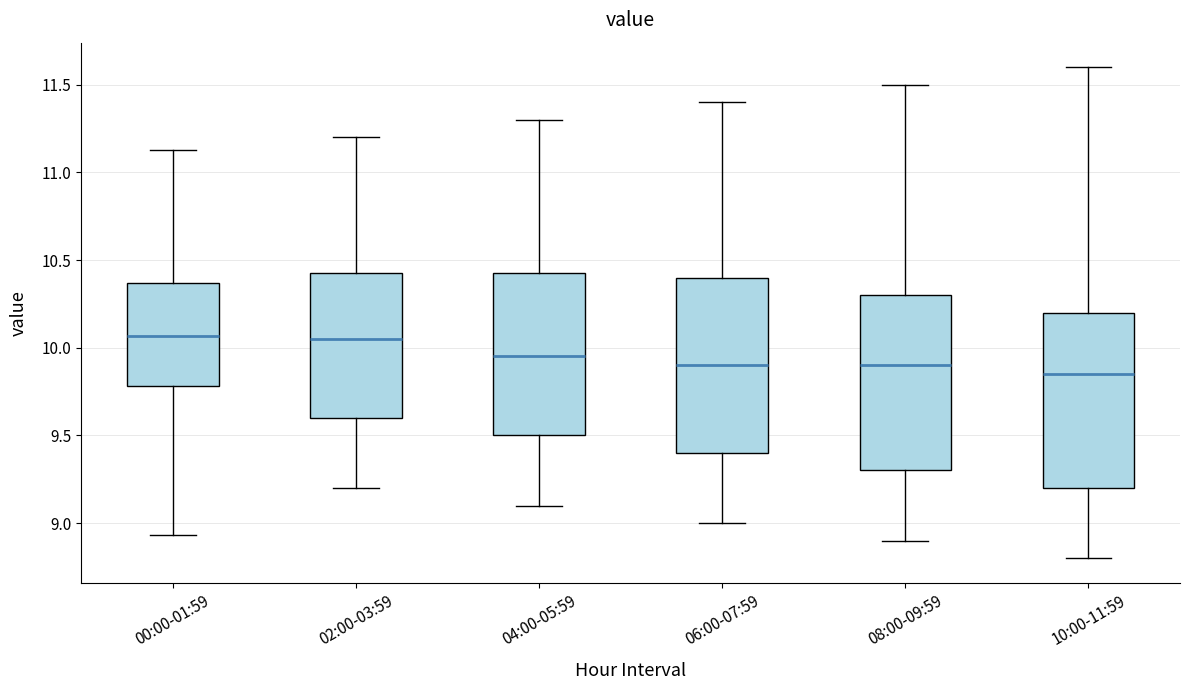

Reading left to right, read every box against the y-axis: the position of its median line, the range the box covers, and the ends of its whiskers. The values are not printed on the chart, so give them approximately, as read against the axis.

00:00-01:59: median 10.05, box 9.80 to 10.35, whiskers 8.95 to 11.15
02:00-03:59: median 10.05, box 9.60 to 10.45, whiskers 9.20 to 11.20
04:00-05:59: median 9.95, box 9.50 to 10.45, whiskers 9.10 to 11.30
06:00-07:59: median 9.90, box 9.40 to 10.40, whiskers 9.00 to 11.40
08:00-09:59: median 9.90, box 9.30 to 10.30, whiskers 8.90 to 11.50
10:00-11:59: median 9.85, box 9.20 to 10.20, whiskers 8.80 to 11.60